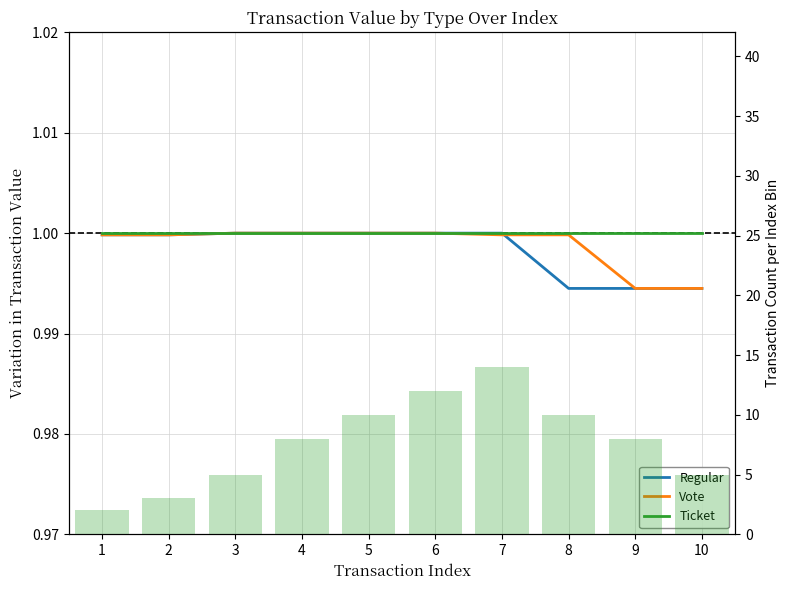

What is the highest value of the Vote series?

1.0